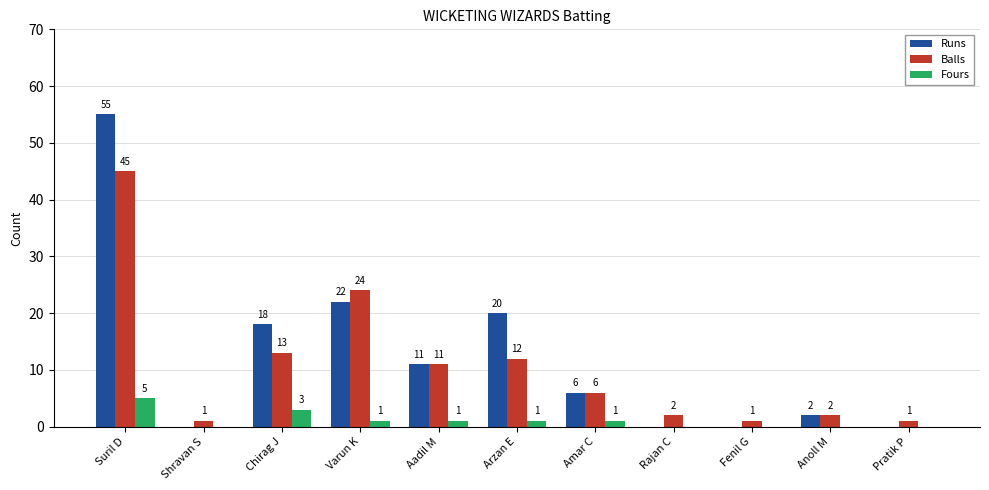

What is the sum of the Balls values at Amar C and Shravan S?

7